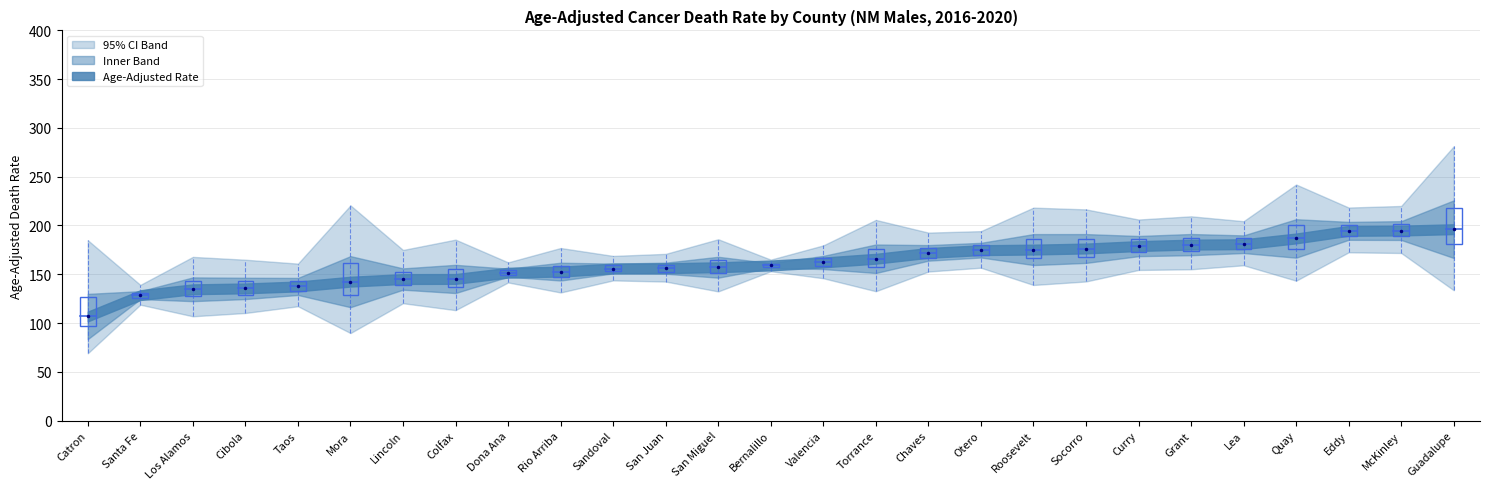

Read the Lower CI value at Guadalupe.

133.6